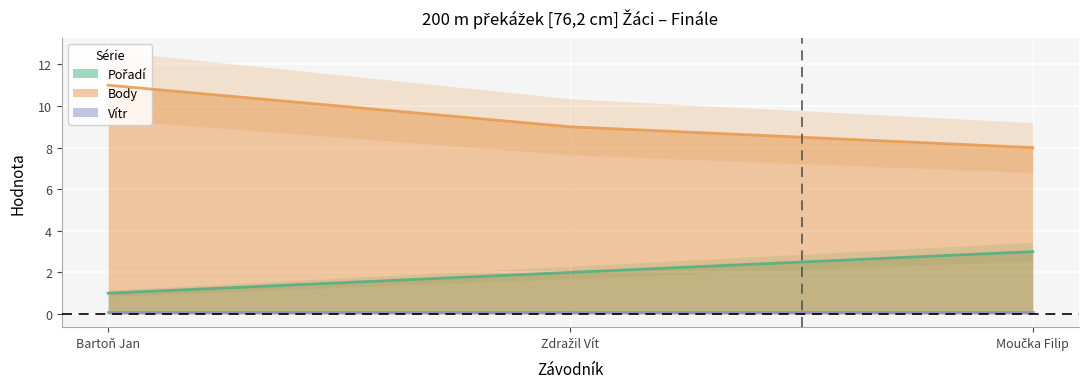

List the series in order of their peak value, lowest first.

Pořadí, Body